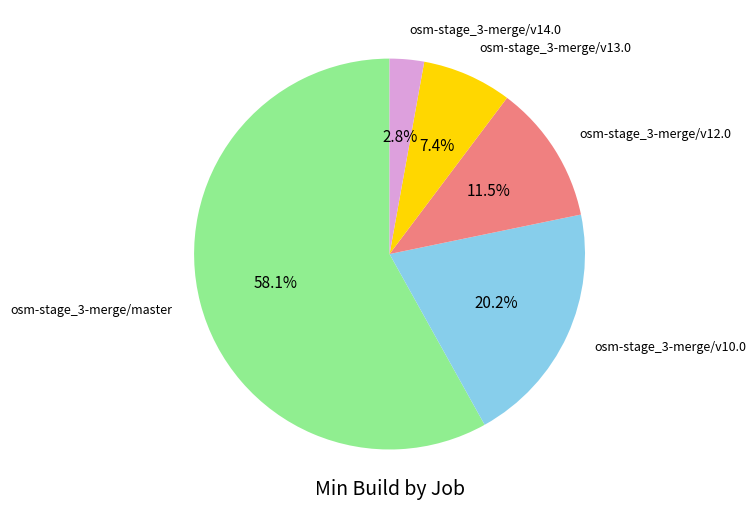

Is there a majority slice in this chart?

Yes